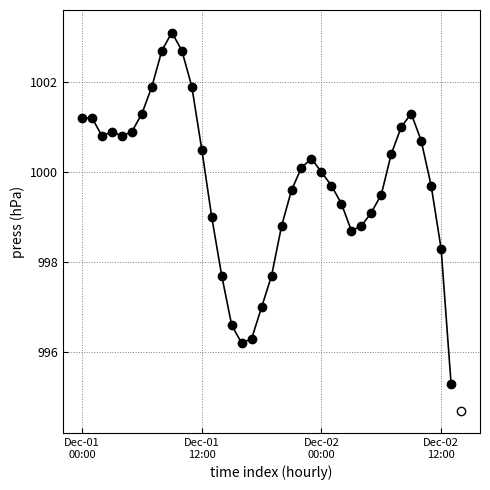

True or false: there are more than 2 points higher than both neighbors.

True